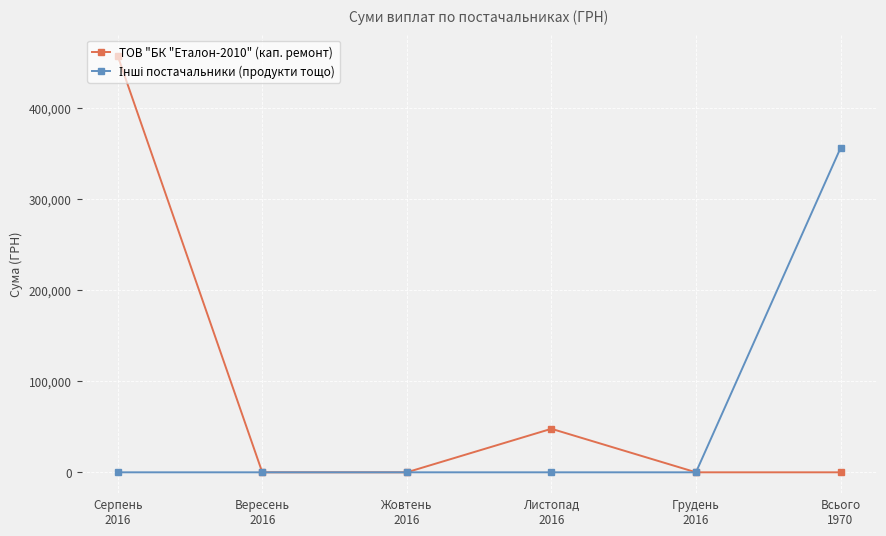

At how many categories does at least one series exceed 305781?

2